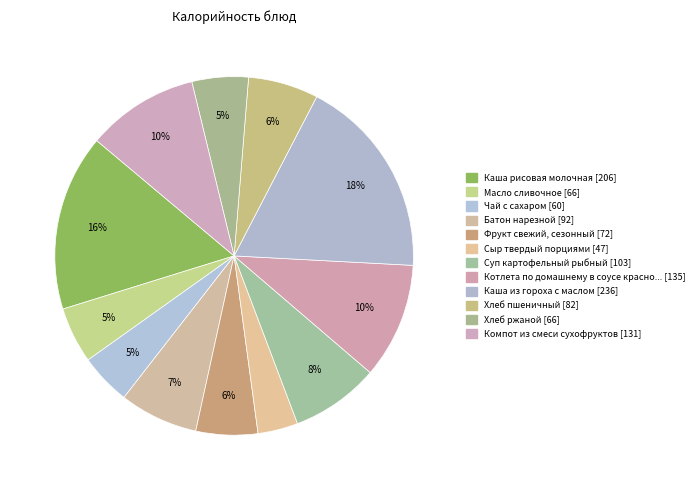

Count the number of slices in the pie.

12